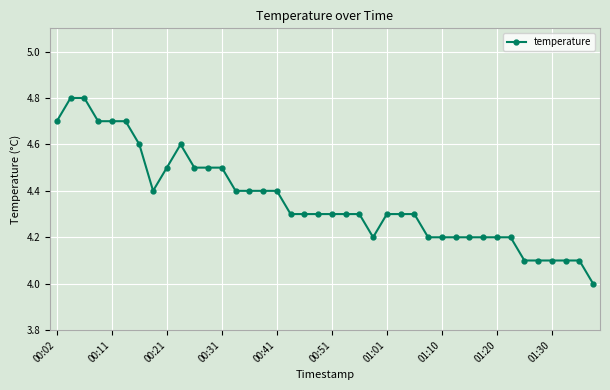

What is the value of the 3rd point from the left?

4.8